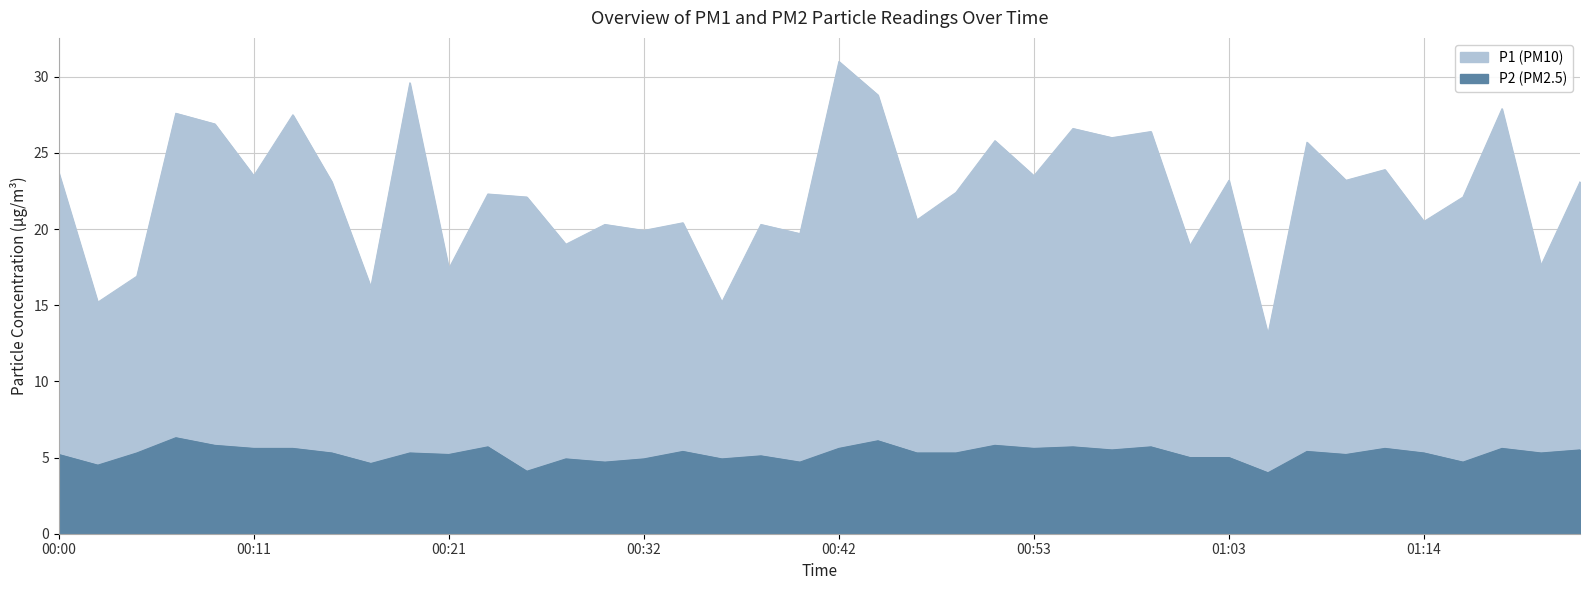

Reading left to right, transcribe all the data shown in this chart.

P1: 00:00=23.7	00:03=15.2	00:05=16.9	00:06=27.6	00:10=26.9	00:11=23.5	00:13=27.5	00:14=23.1	00:18=16.2	00:19=29.6	00:21=17.4	00:24=22.3	00:26=22.1	00:27=19.0	00:31=20.3	00:32=19.9	00:34=20.4	00:35=15.2	00:39=20.3	00:40=19.7	00:42=31.0	00:45=28.8	00:47=20.6	00:48=22.4	00:51=25.8	00:53=23.5	00:55=26.6	00:56=26.0	00:59=26.4	01:01=18.9	01:03=23.2	01:06=13.1	01:08=25.7	01:09=23.2	01:12=23.9	01:14=20.5	01:16=22.1	01:17=27.9	01:20=17.6	01:22=23.1
P2: 00:00=5.2	00:03=4.5	00:05=5.3	00:06=6.3	00:10=5.8	00:11=5.6	00:13=5.6	00:14=5.3	00:18=4.6	00:19=5.3	00:21=5.2	00:24=5.7	00:26=4.1	00:27=4.9	00:31=4.7	00:32=4.9	00:34=5.4	00:35=4.9	00:39=5.1	00:40=4.7	00:42=5.6	00:45=6.1	00:47=5.3	00:48=5.3	00:51=5.8	00:53=5.6	00:55=5.7	00:56=5.5	00:59=5.7	01:01=5.0	01:03=5.0	01:06=4.0	01:08=5.4	01:09=5.2	01:12=5.6	01:14=5.3	01:16=4.7	01:17=5.6	01:20=5.3	01:22=5.5